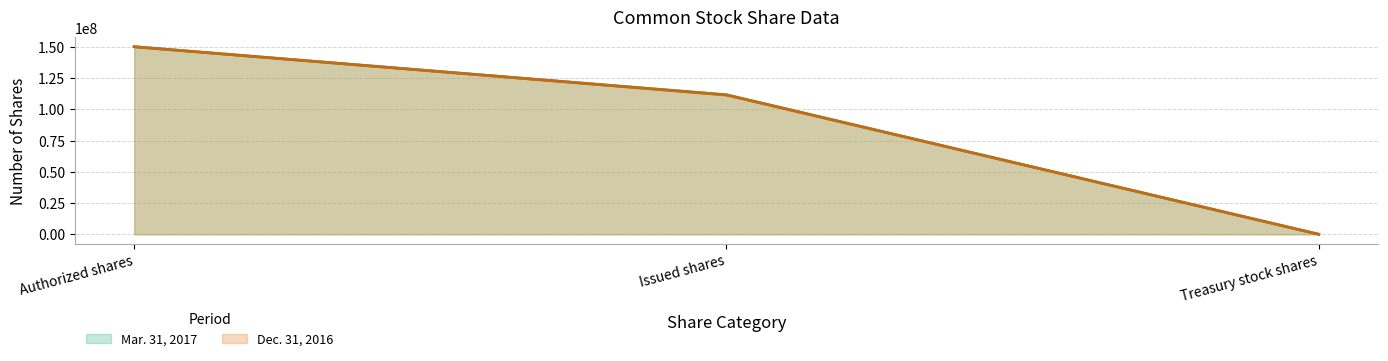

At which label does Mar. 31, 2017 reach its minimum?

Treasury stock shares